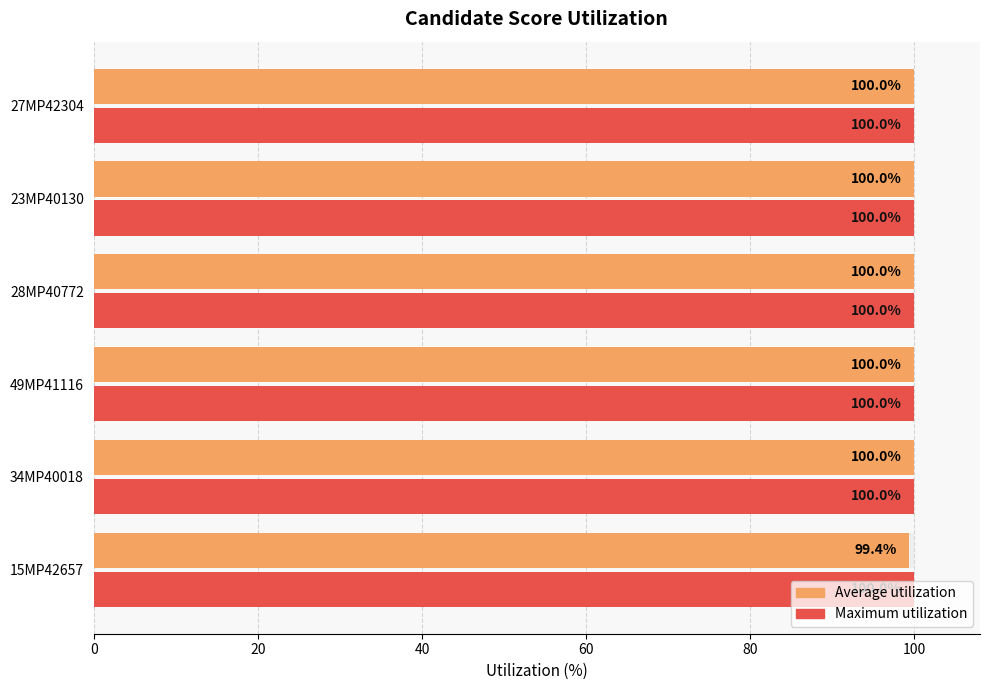

The value of Average utilization at 34MP40018 is 100.0. True or false?

True